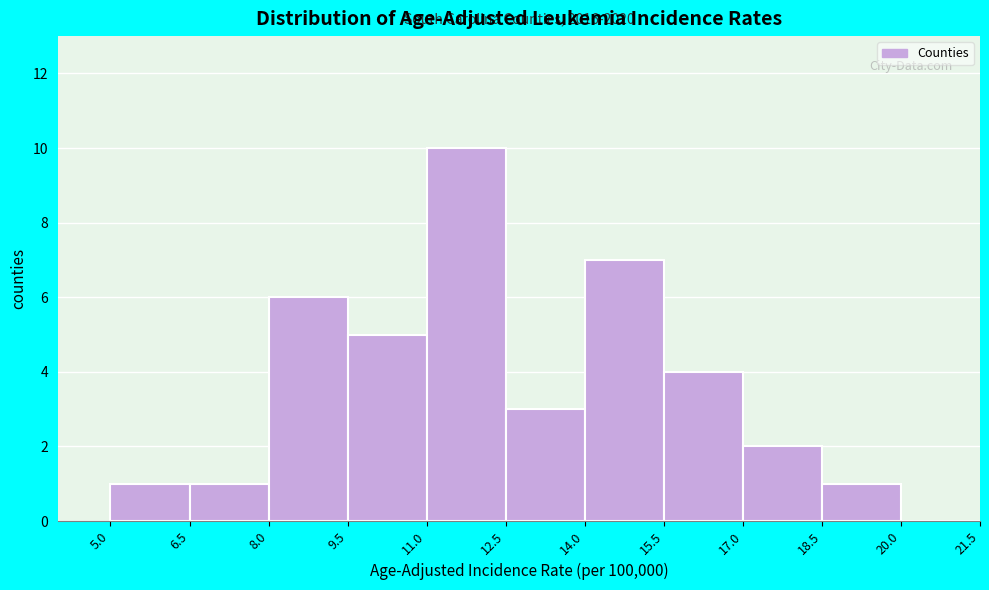

Which range on the x-axis has the tallest bar?

11.0 to 12.5